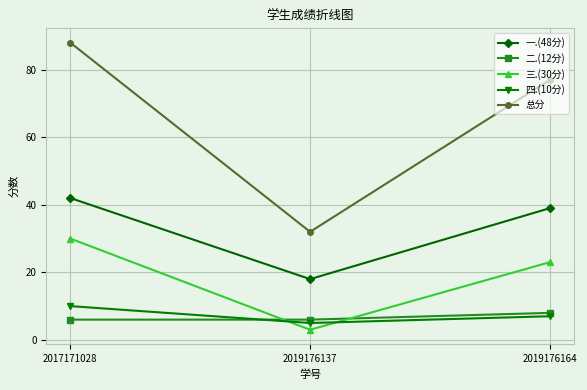

Reading left to right, extract all data points from this chart.

一.(48分): 42	18	39
二.(12分): 6	6	8
三.(30分): 30	3	23
四.(10分): 10	5	7
总分: 88	32	77